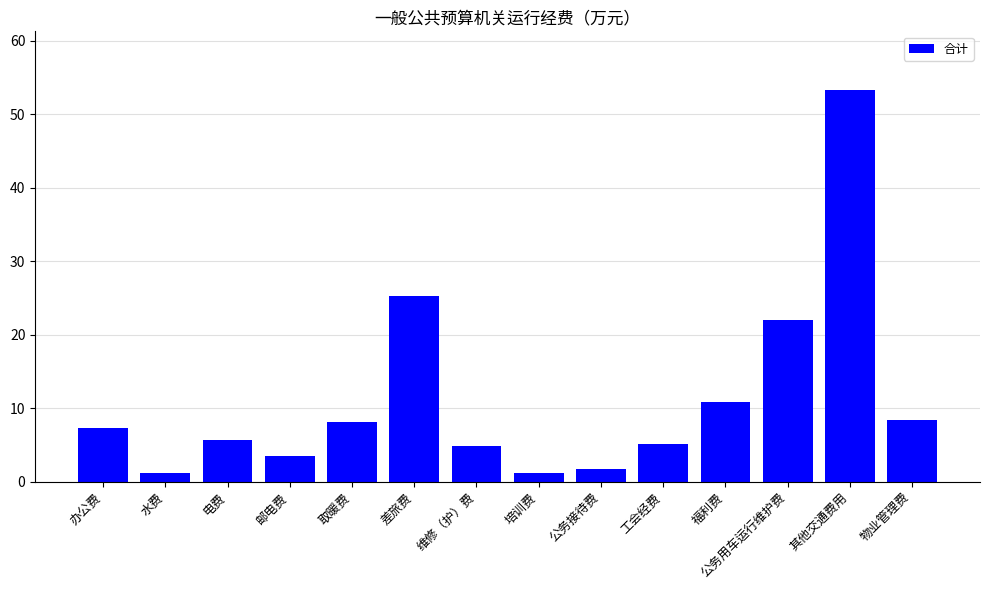

Reading left to right, list all the values displayed in this chart.

7.3	1.2	5.6	3.5	8.1	25.2	4.8	1.2	1.8	5.2	10.8	22.0	53.3	8.4